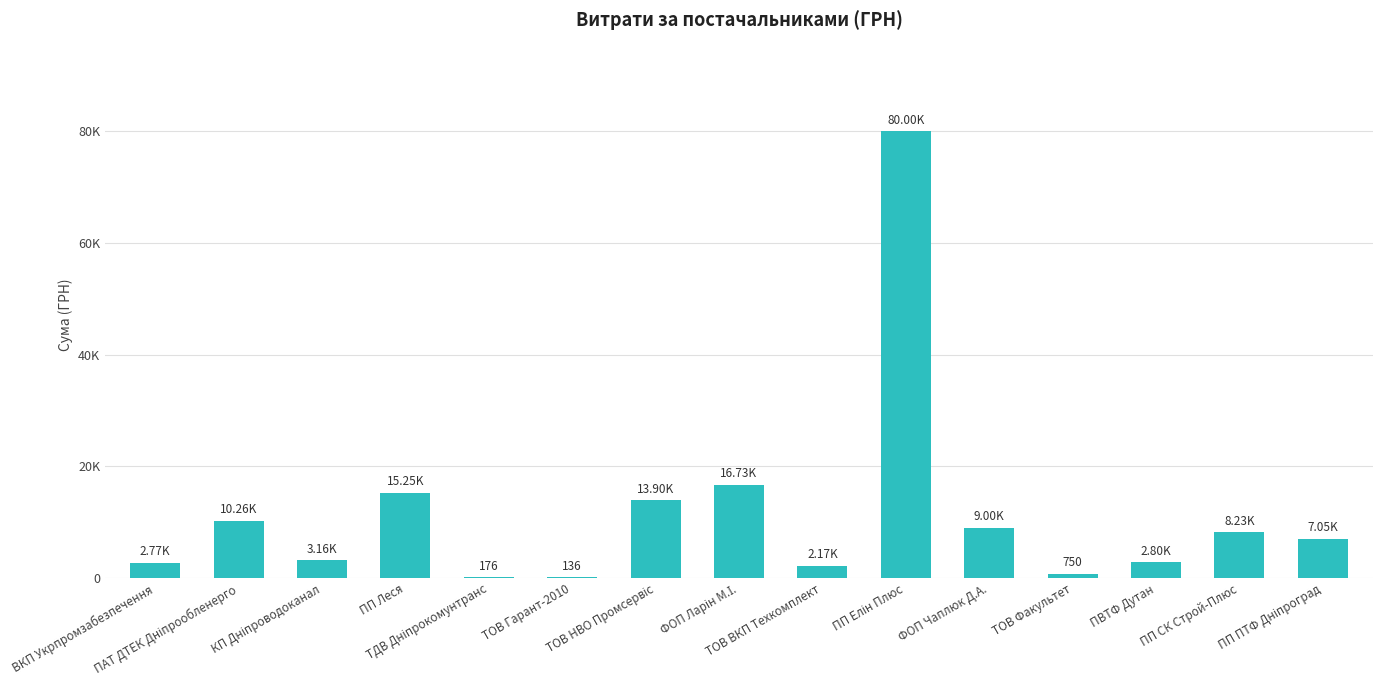

At which category does the chart reach its peak across all series?

ПП Елін Плюс